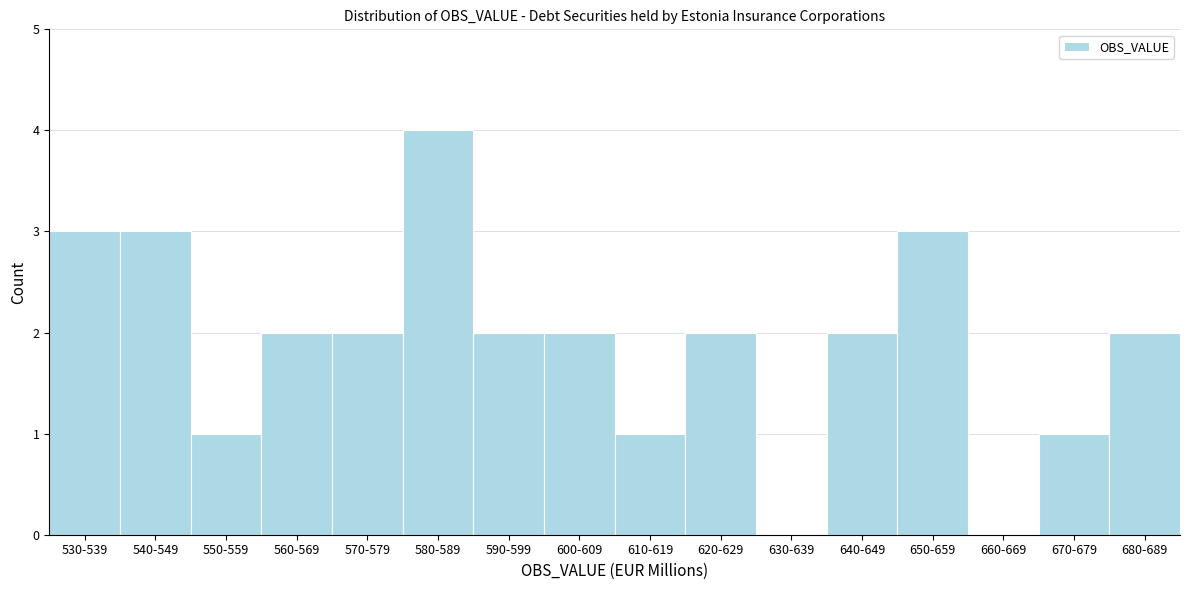

Reading left to right, extract all data points from this chart.

530-539=3	540-549=3	550-559=1	560-569=2	570-579=2	580-589=4	590-599=2	600-609=2	610-619=1	620-629=2	630-639=0	640-649=2	650-659=3	660-669=0	670-679=1	680-689=2